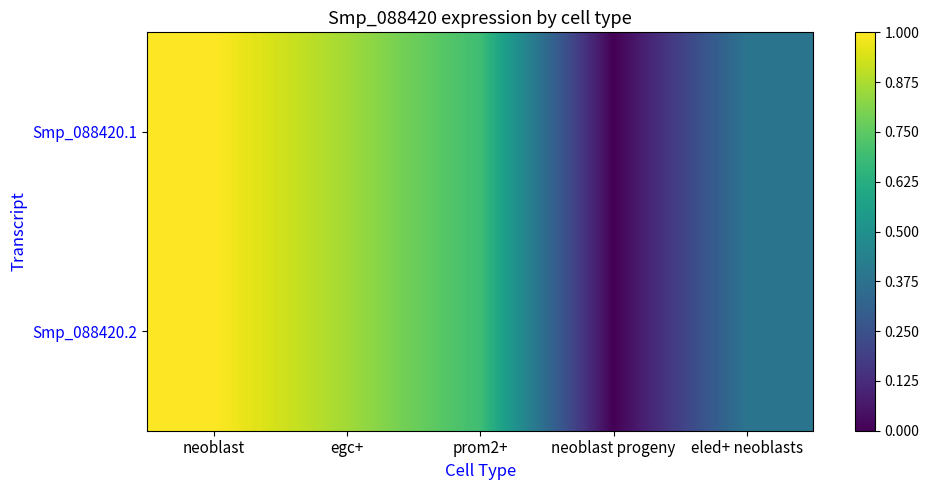

Which label corresponds to the largest value in the chart?

neoblast